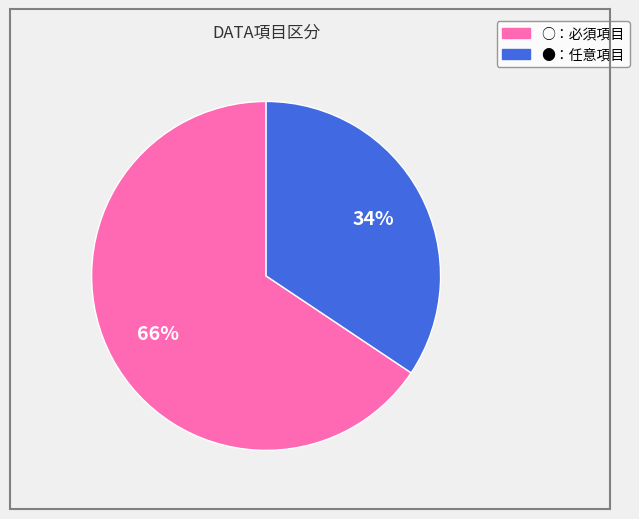

Is there any slice that represents more than half of the pie?

Yes